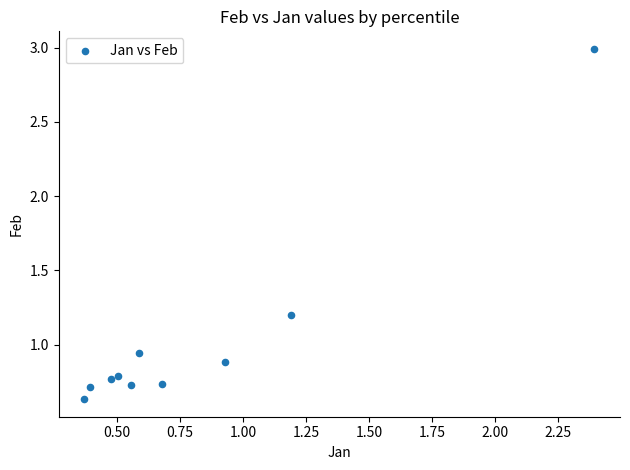

What is the range of Y values (max minus min)?

2.4